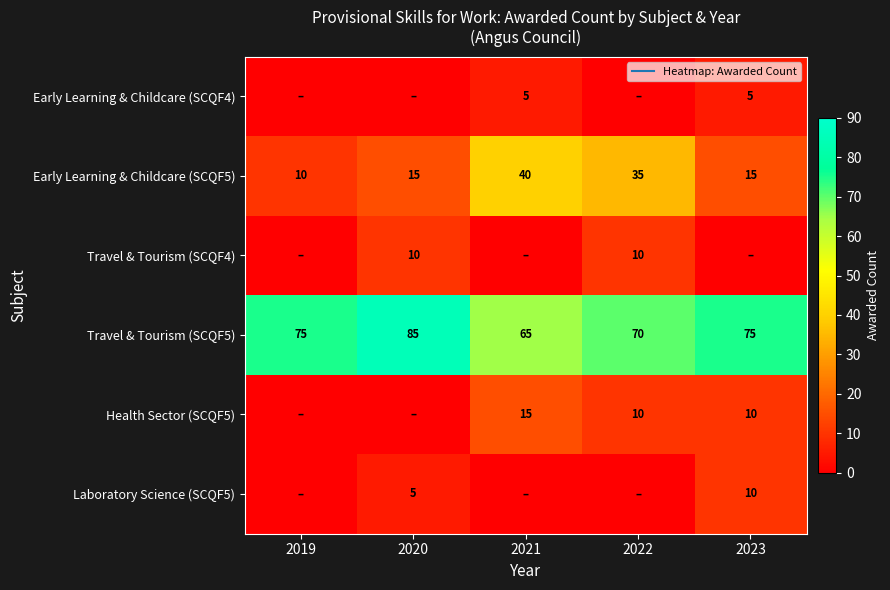

What is the difference between the maximum and minimum values in the Travel & Tourism (SCQF5) series?

20